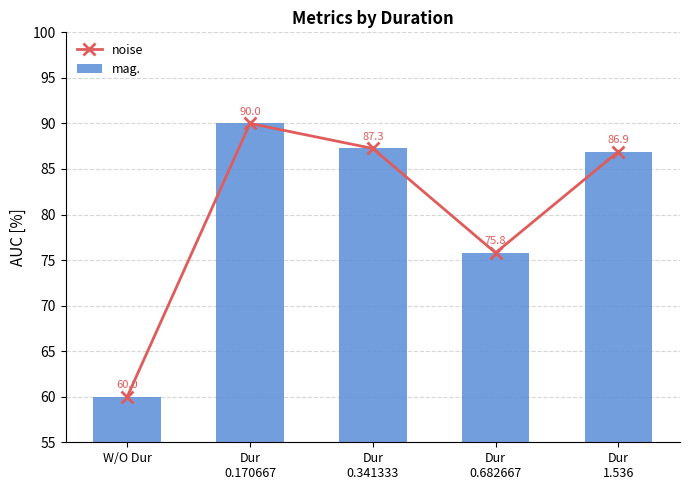

Where is mag. nearest to the value 75?

Dur
0.682667